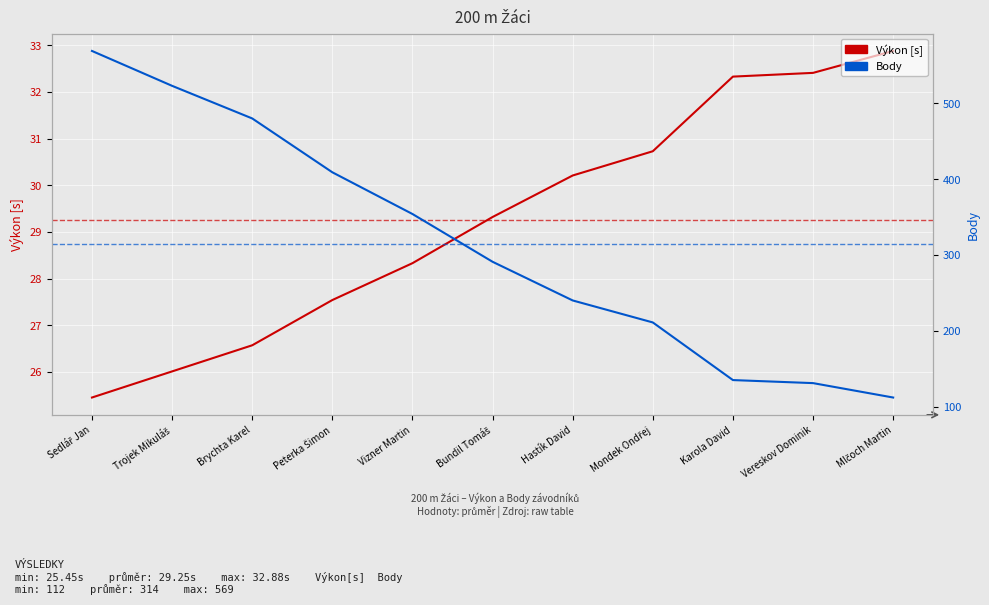

What is the difference between the maximum and minimum values in the Výkon [s] series?

7.4